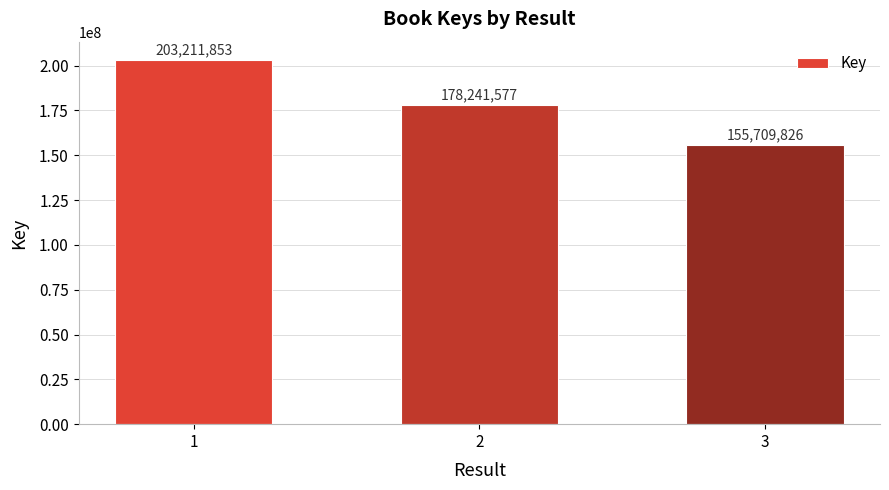

What is the value of the 2nd bar from the left?

178241577